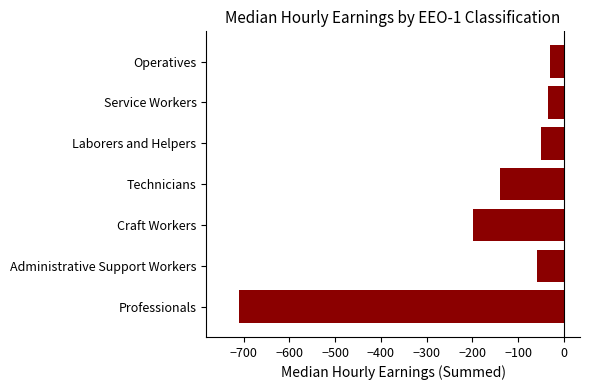

What is the sum of all values?

-1224.0